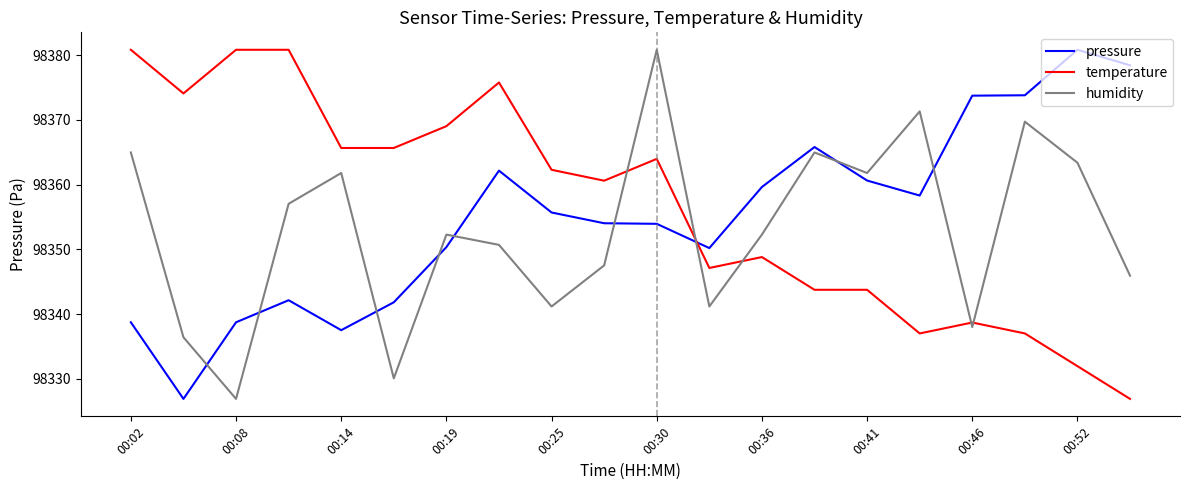

Does the chart display data point markers on the line(s)?

No